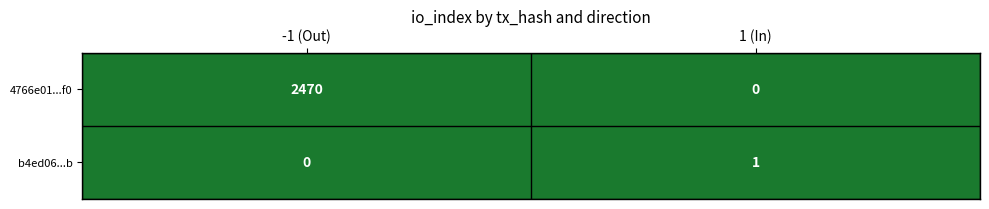

The value of b4ed06...b at 1 (In) is 1. True or false?

True